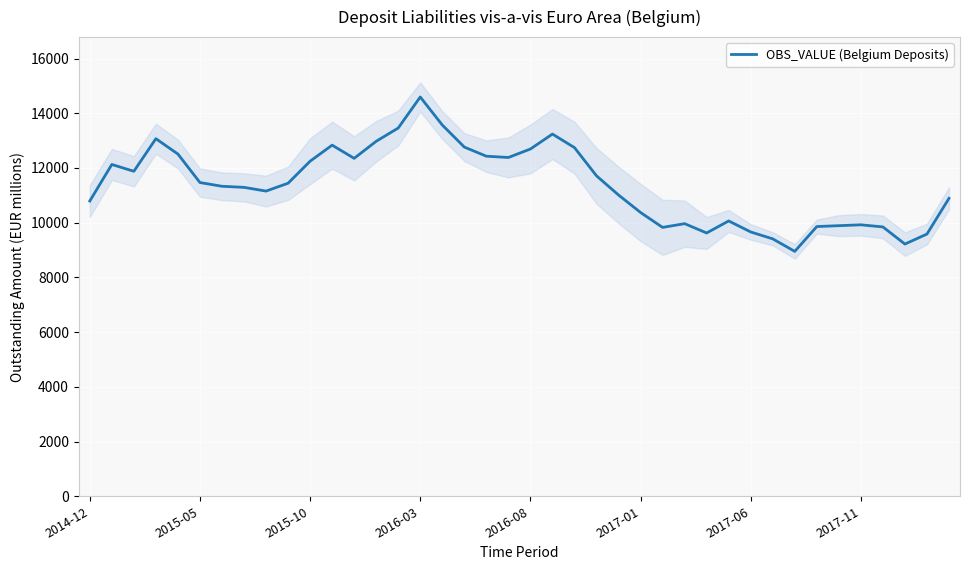

How many data points are above 11442?

19